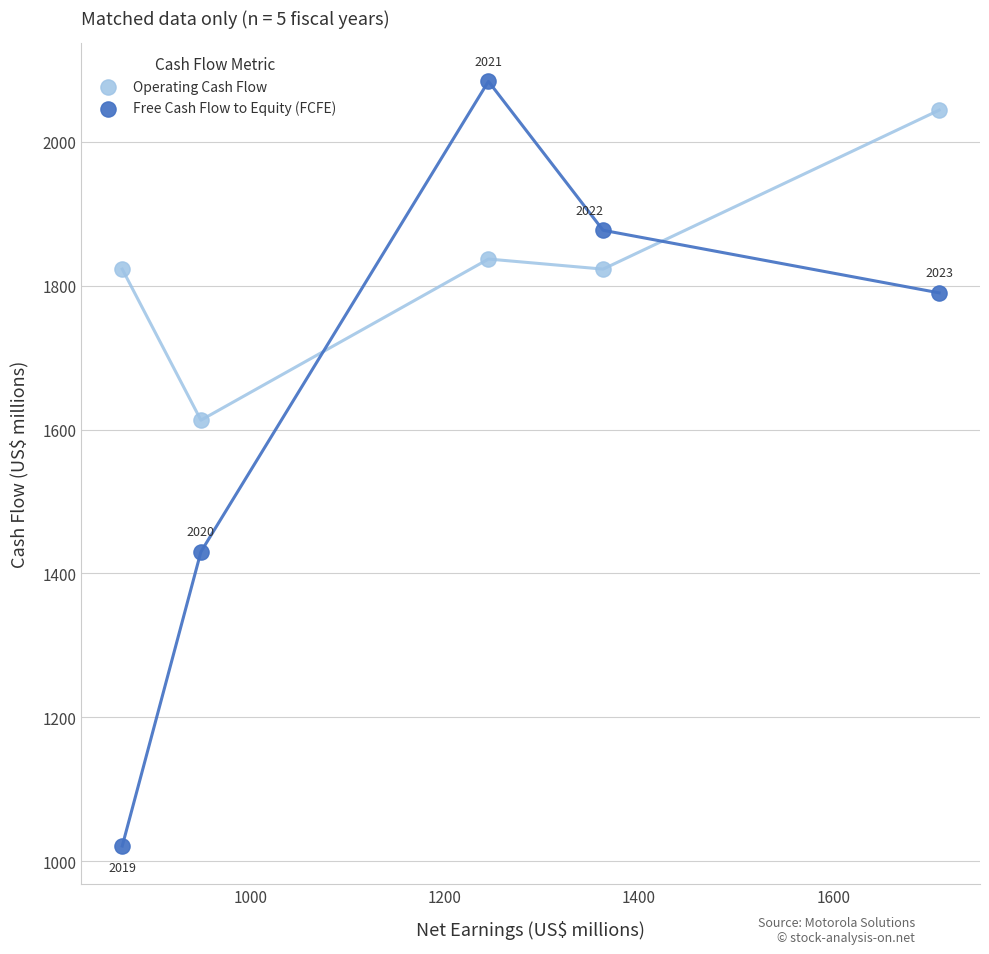

What are all the series names shown in the legend?

Operating Cash Flow, Free Cash Flow to Equity (FCFE)